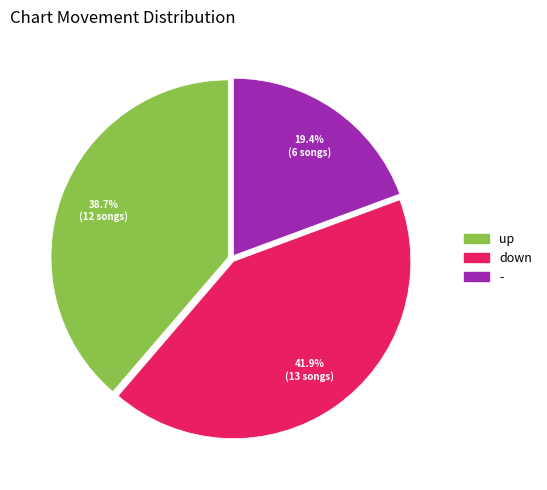

Between - and down, which is larger?

down